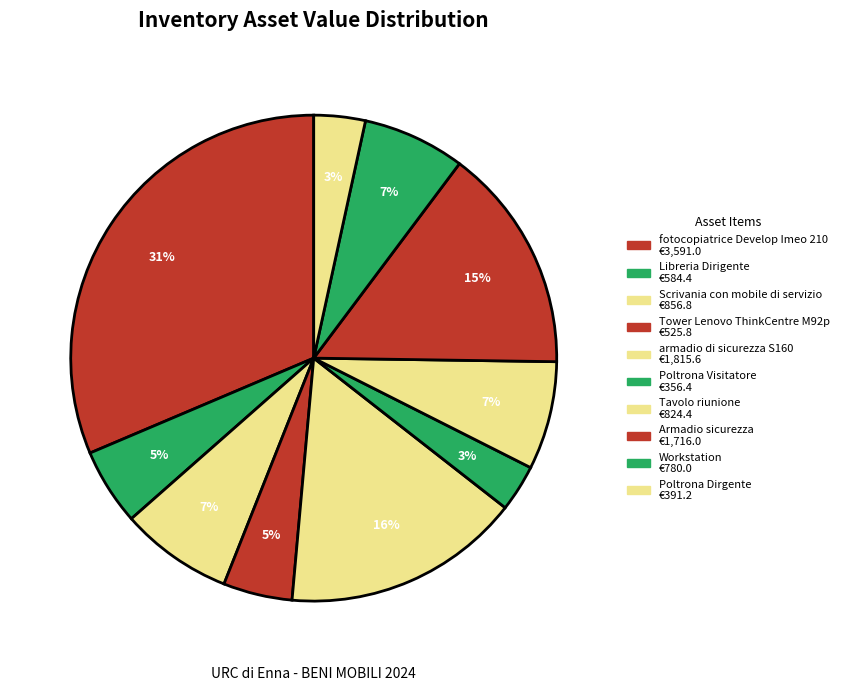

What percentage is the armadio di sicurezza S160 slice, to the nearest percent?

16%